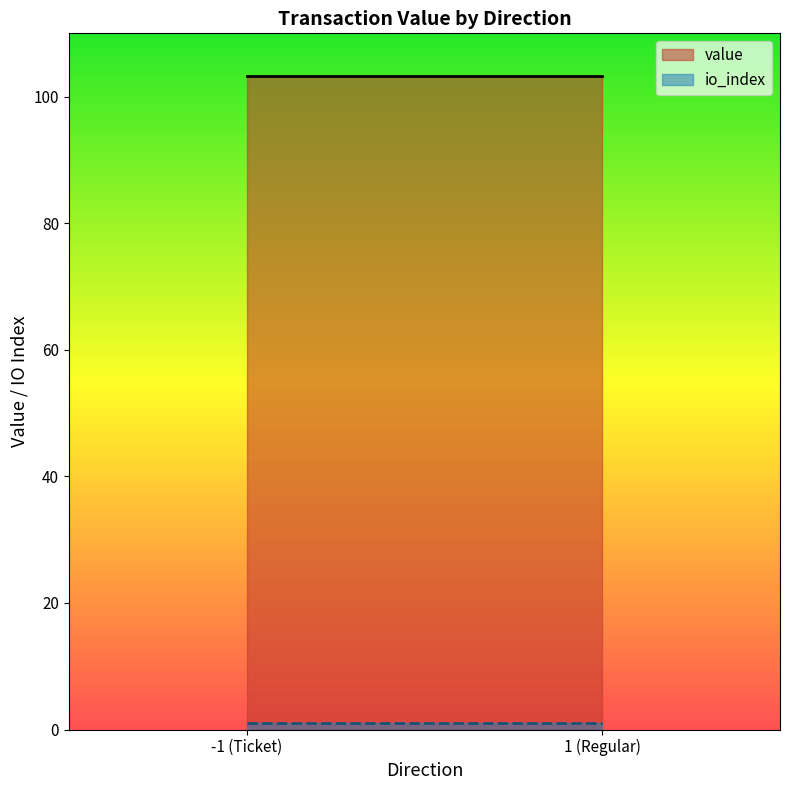

At which label does value reach its minimum?

-1